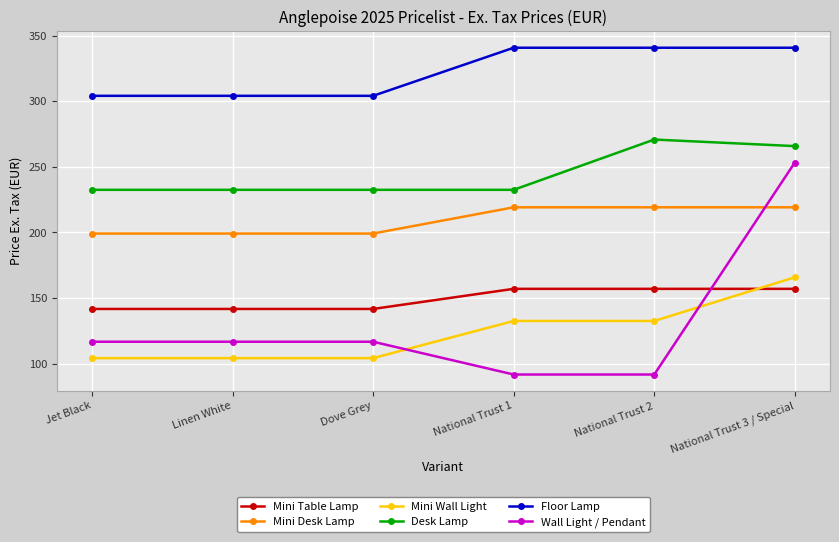

Reading left to right, transcribe all the data shown in this chart.

Mini Table Lamp: 141.7	141.7	141.7	157.0	157.0	157.0
Mini Desk Lamp: 199.2	199.2	199.2	219.2	219.2	219.2
Mini Wall Light: 104.2	104.2	104.2	132.5	132.5	165.8
Desk Lamp: 232.5	232.5	232.5	232.5	270.8	265.8
Floor Lamp: 304.2	304.2	304.2	340.8	340.8	340.8
Wall Light / Pendant: 116.7	116.7	116.7	91.7	91.7	253.3